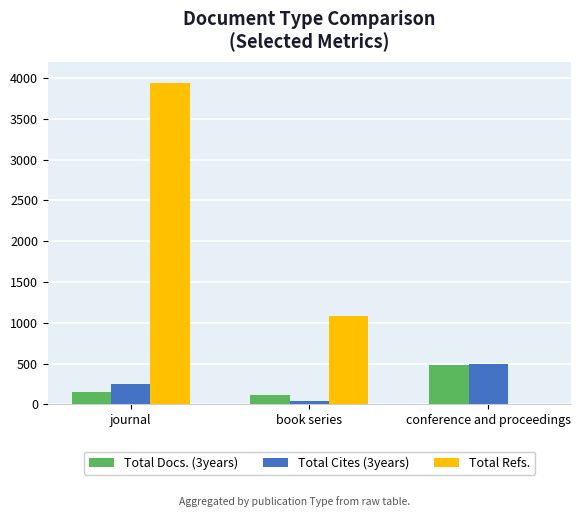

Which category has the highest value across all series?

journal